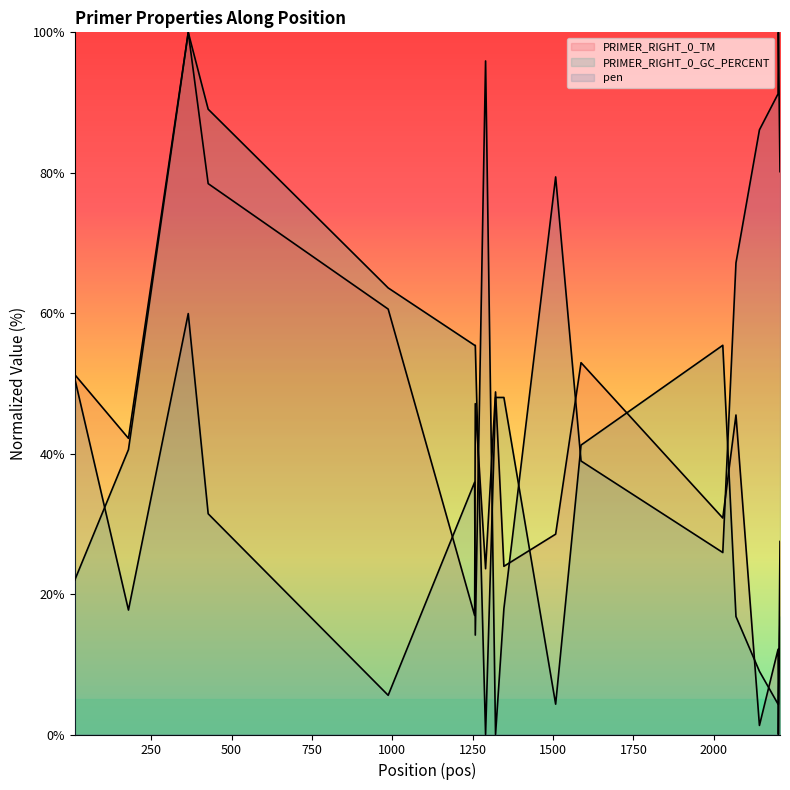

Reading left to right, transcribe all the data shown in this chart.

PRIMER_RIGHT_0_TM: 12=51.2	179=42.2	365=100.0	427=78.5	987=60.6	1256=17.0	1258=47.1	1290=23.6	1321=48.8	1347=24.0	1508=28.5	1587=53.0	2028=30.8	2069=45.5	2142=1.3	2200=12.1	2201=0.0	2206=27.5
PRIMER_RIGHT_0_GC_PERCENT: 12=22.0	179=40.6	365=100.0	427=89.1	987=63.6	1256=55.4	1258=55.4	1290=0.0	1321=48.0	1347=48.0	1508=4.3	1587=41.2	2028=55.4	2069=16.8	2142=9.0	2200=4.3	2201=4.3	2206=16.8
pen: 12=50.7	179=17.7	365=59.9	427=31.4	987=5.6	1256=35.9	1258=14.2	1290=95.9	1321=0.0	1347=17.9	1508=79.4	1587=39.0	2028=25.9	2069=67.2	2142=86.1	2200=91.2	2201=100.0	2206=80.2